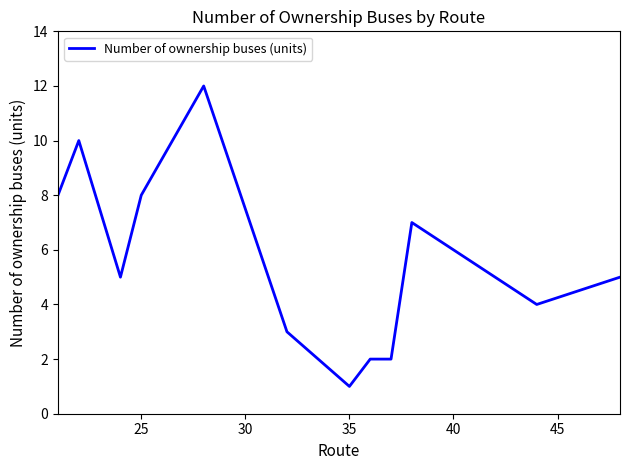

What is the maximum value shown in the chart?

12